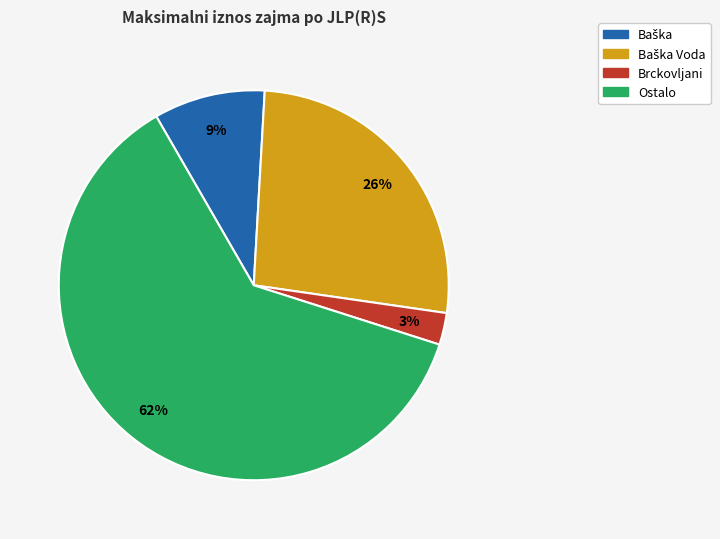

To the nearest percent, what is the difference between the largest and smallest slice percentages?

59%